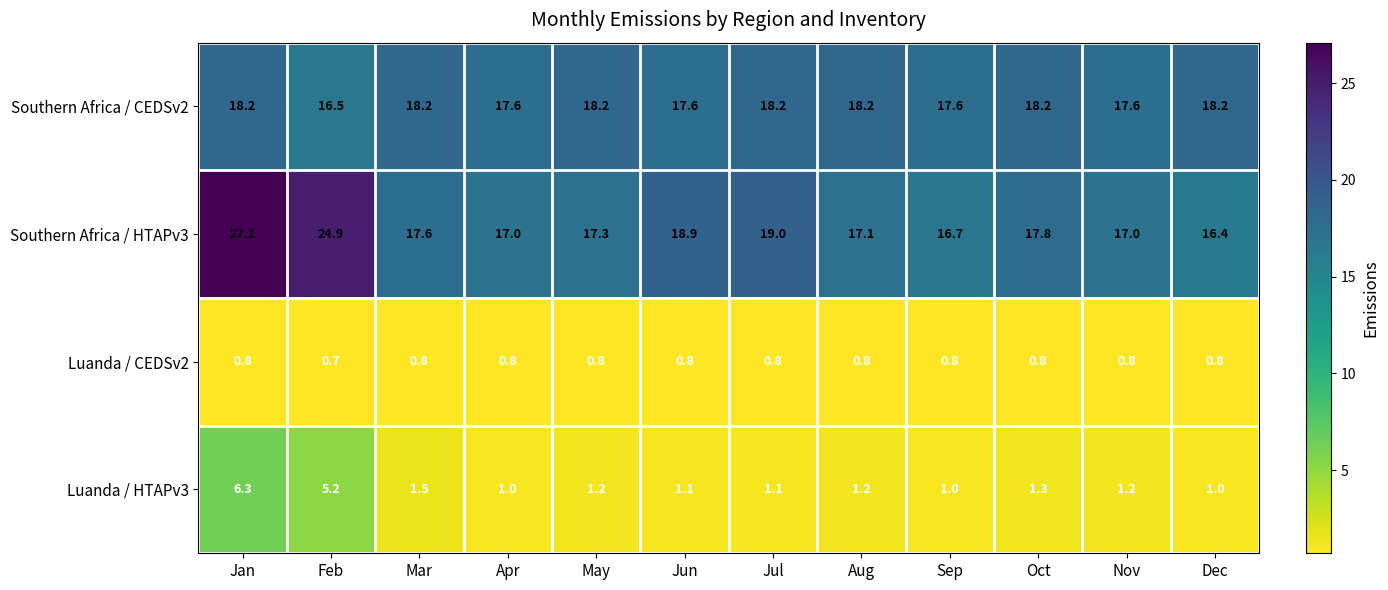

Count the Southern Africa / CEDSv2 values in the range 17 to 18.

4